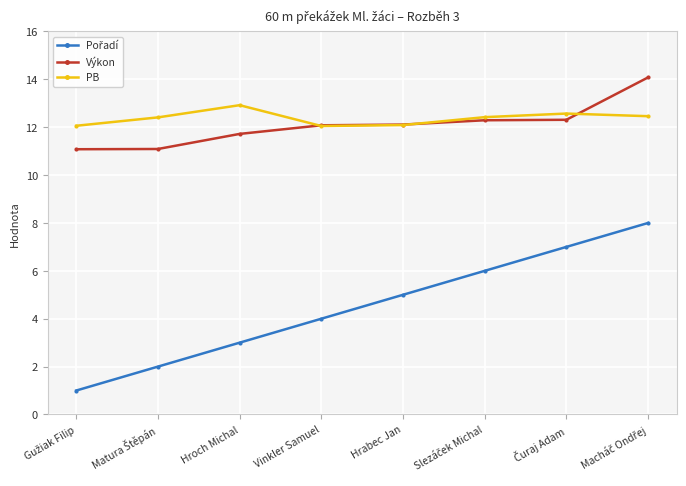

What is the highest value of the PB series?

12.9